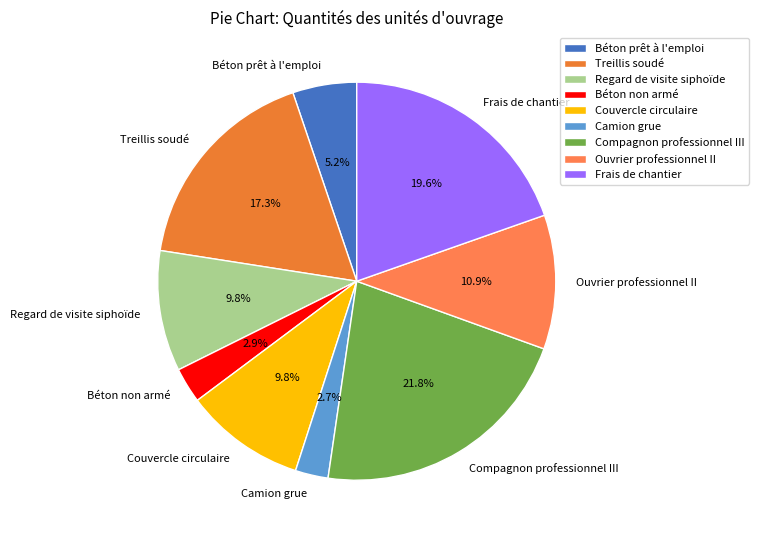

Does any single category account for the majority?

No